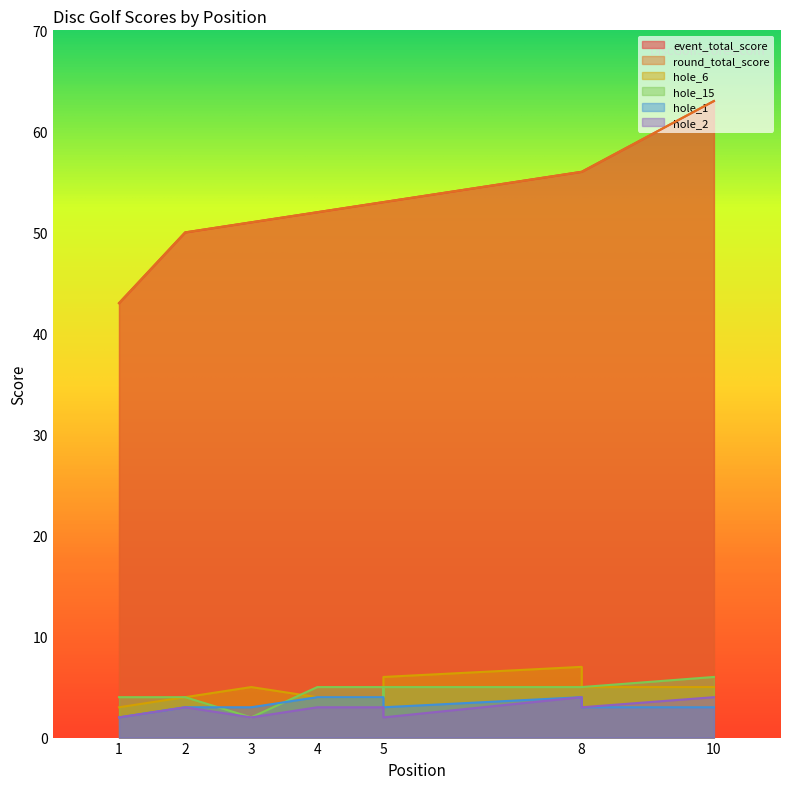

Which series has the widest spread of values?

event_total_score